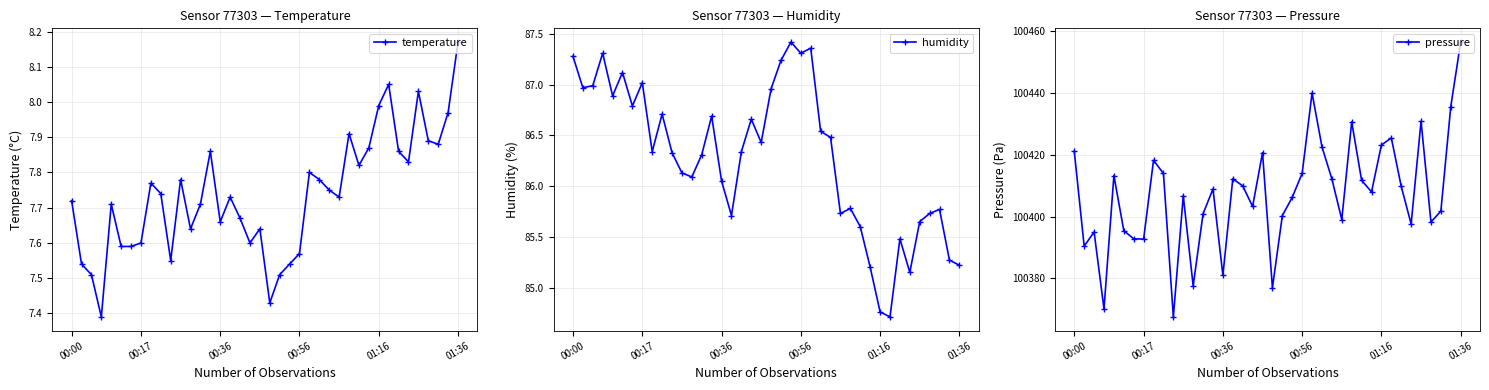

What is the total value across all series at 13?

100495.0